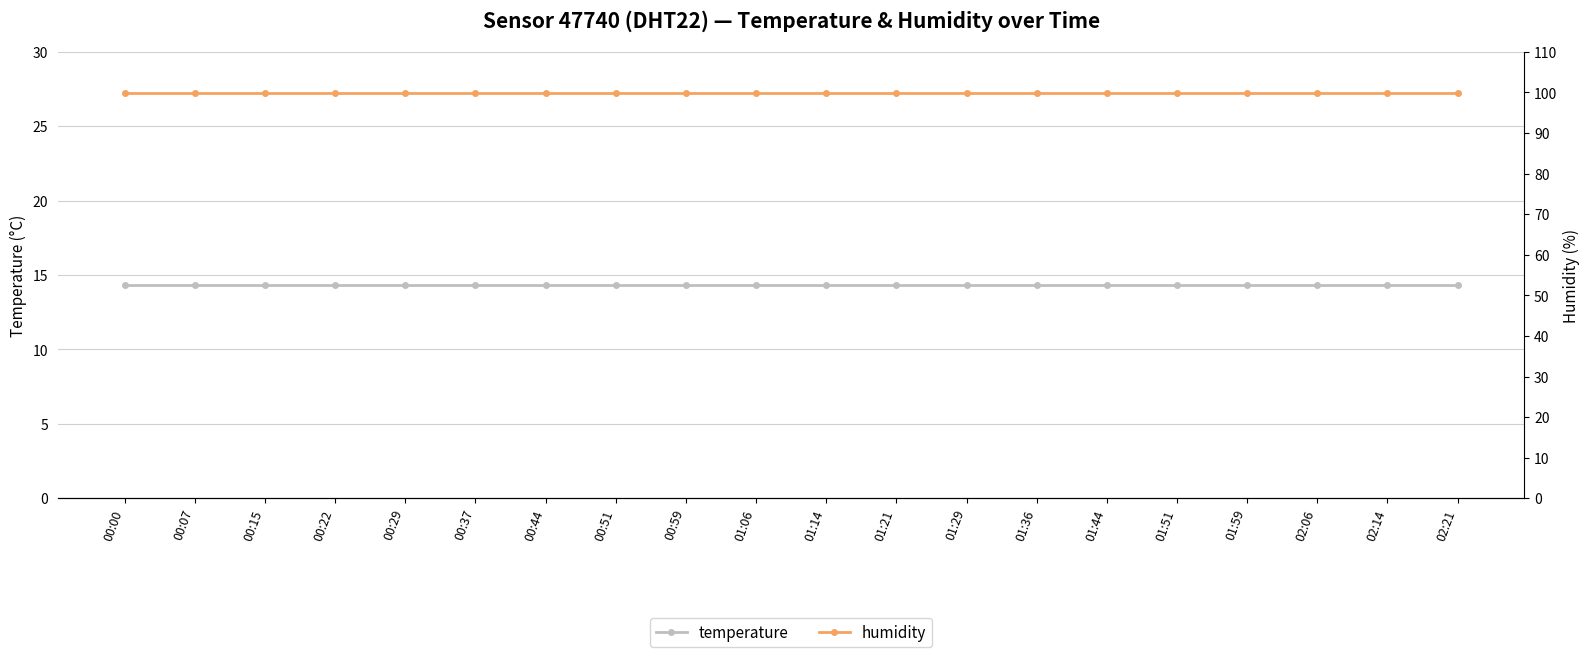

What is the greatest value displayed?

99.9